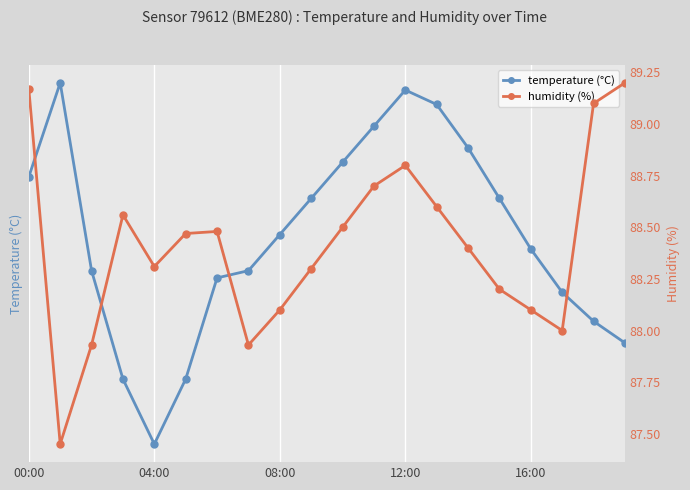

Is the value of humidity (%) at 18 greater than the value of temperature (°C) at 8?

Yes